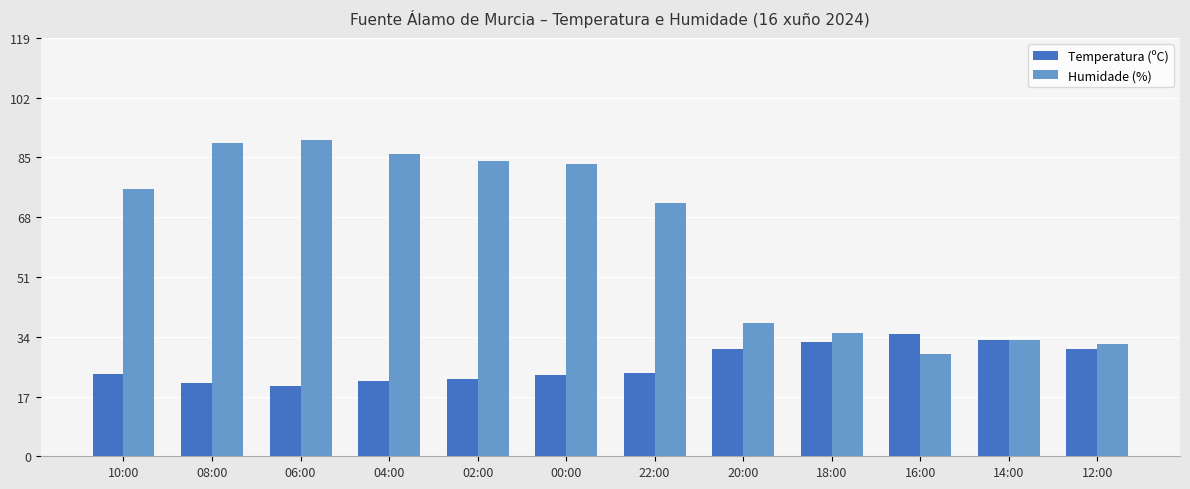

At which label is Humidade (%) closest to 59?

22:00